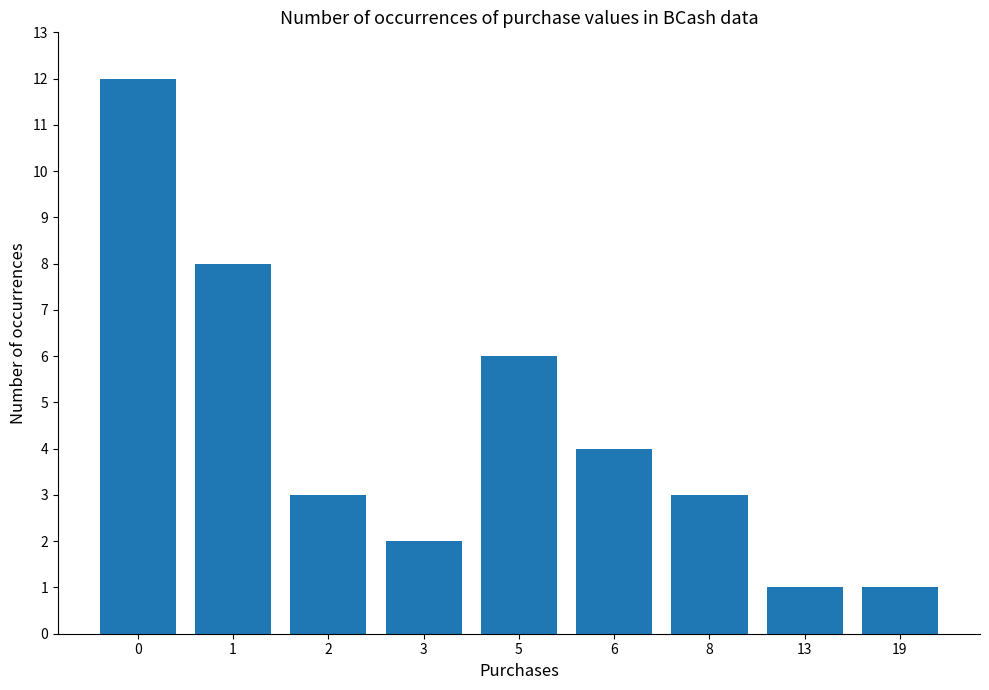

Approximately how many times larger is the value at 13 compared to 3?

0.5